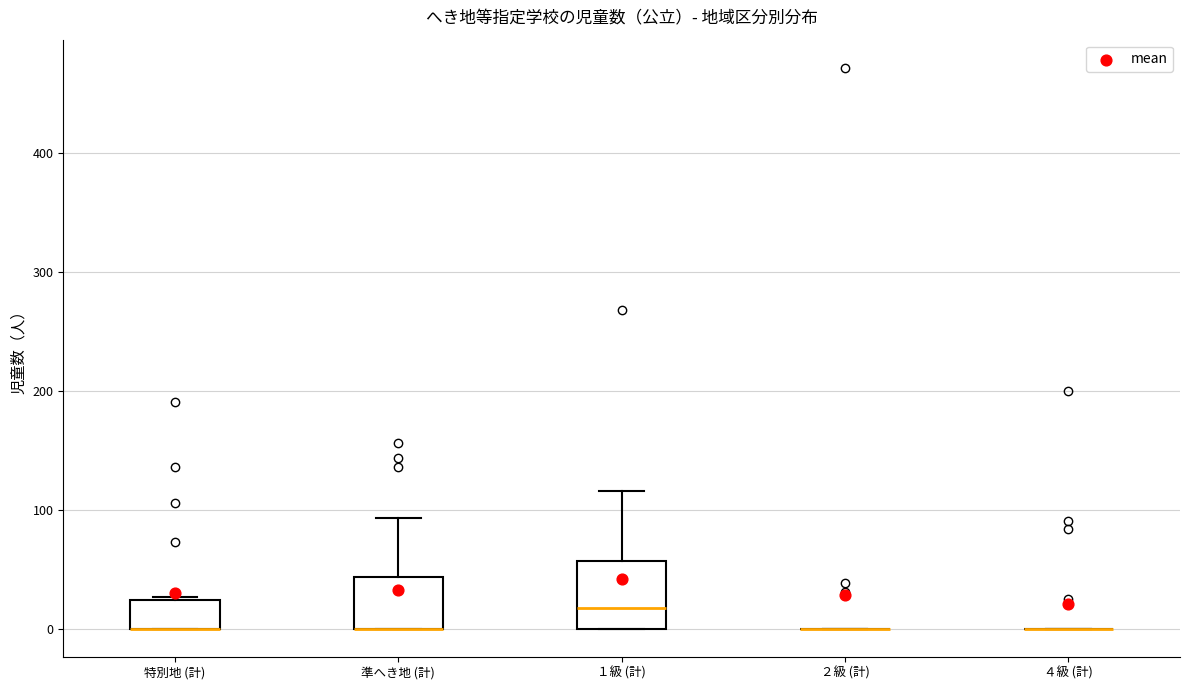

Reading left to right, read every box against the y-axis: the position of its median line, the range the box covers, and the ends of its whiskers. The values are not printed on the chart, so give them approximately, as read against the axis.

特別地 (計): median 0 (drawn on the box's lower edge), box 0 to 20, whiskers 0 to 30
準へき地 (計): median 0 (drawn on the box's lower edge), box 0 to 40, whiskers 0 to 90
１級 (計): median 20, box 0 to 60, whiskers 0 to 120
２級 (計): box collapsed to a line at 0, whiskers 0 to 0
４級 (計): box collapsed to a line at 0, whiskers 0 to 0